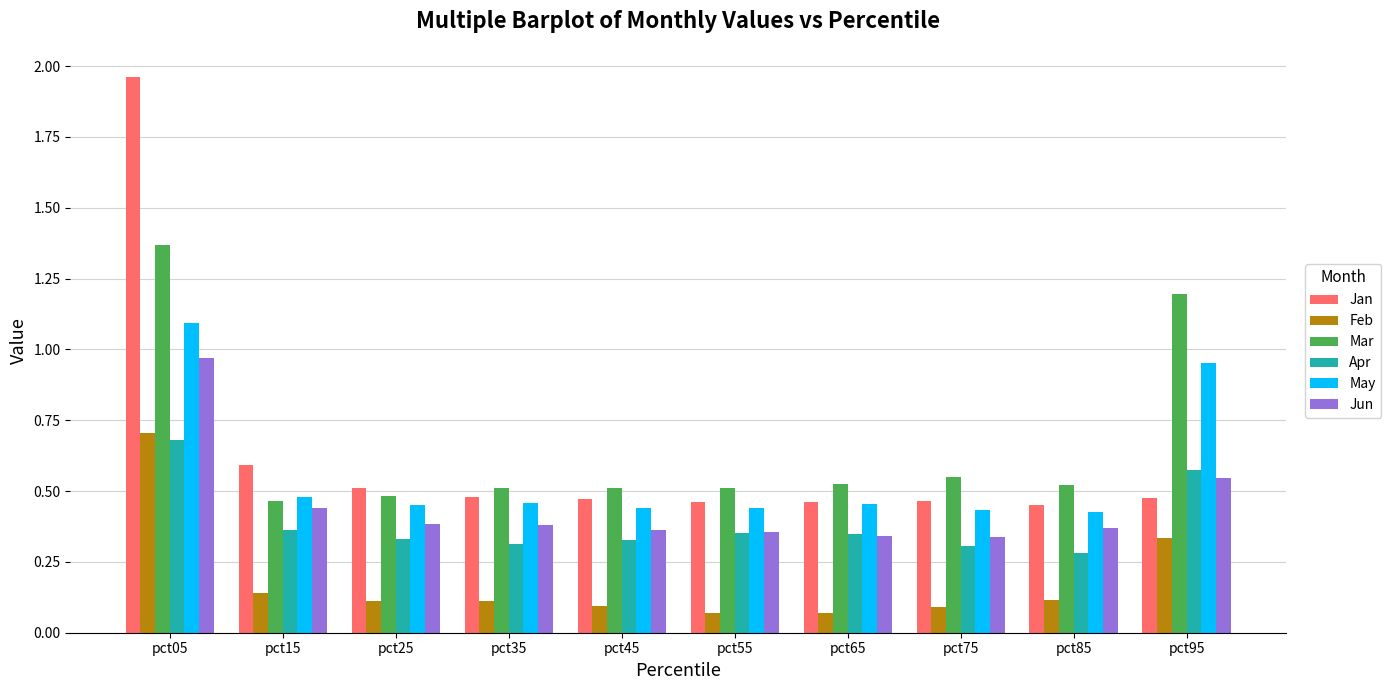

What is the sum of the May values at pct15 and pct75?

0.9